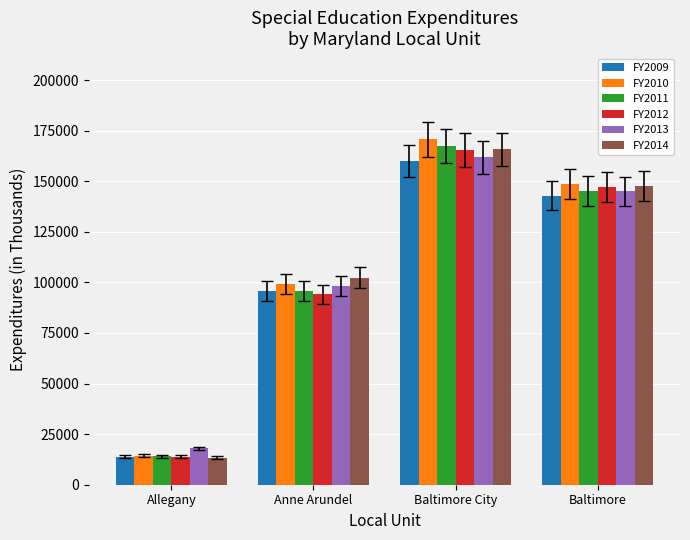

Count the number of data series in this chart.

6